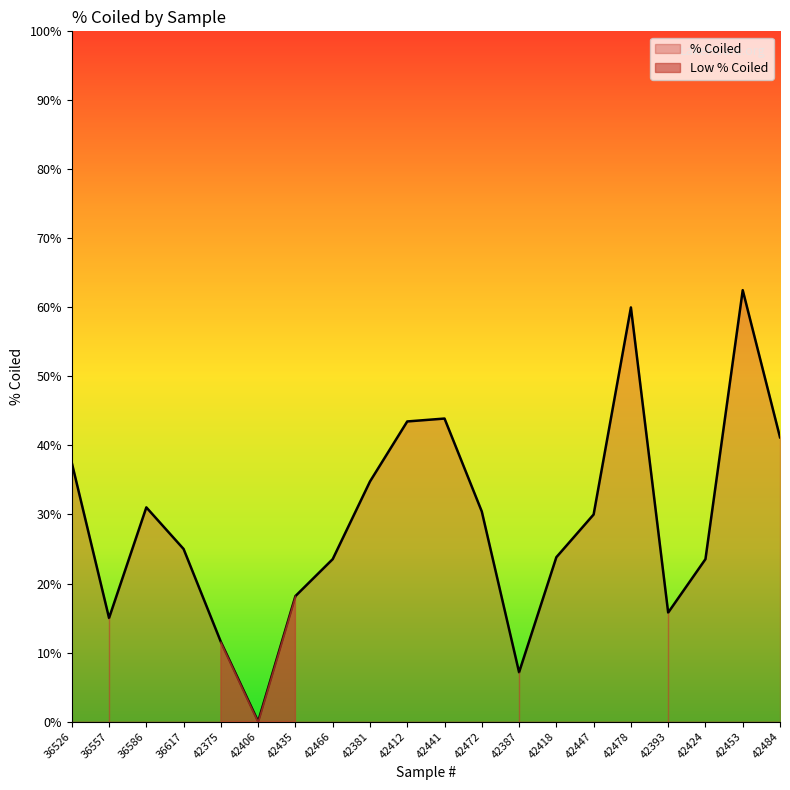

Count the number of values greater than 30.

9